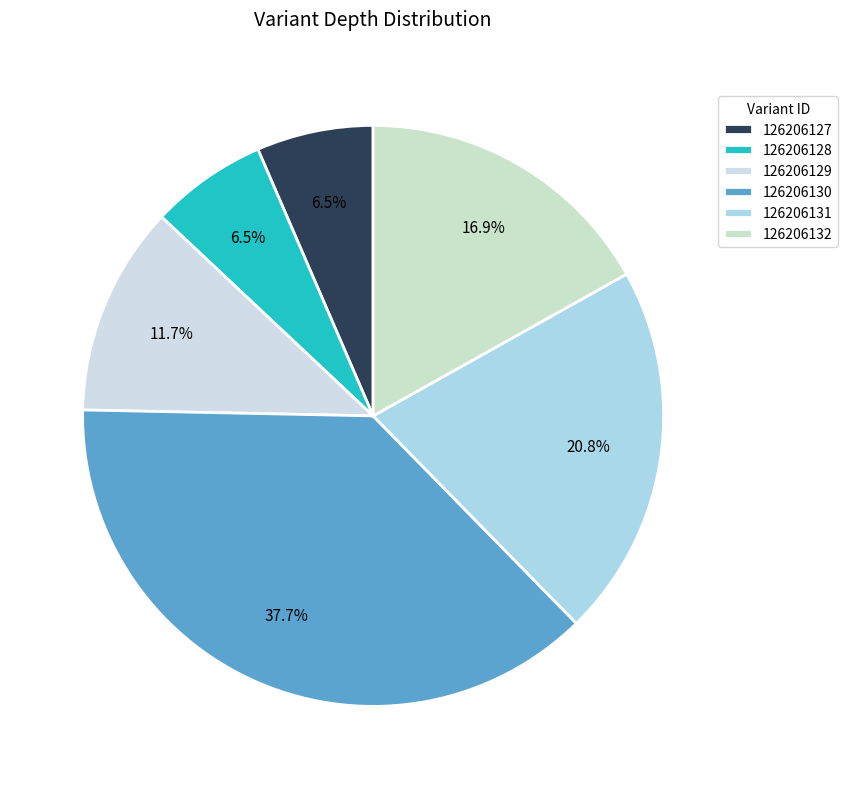

The 126206130 slice represents 49% of the pie. True or false?

False